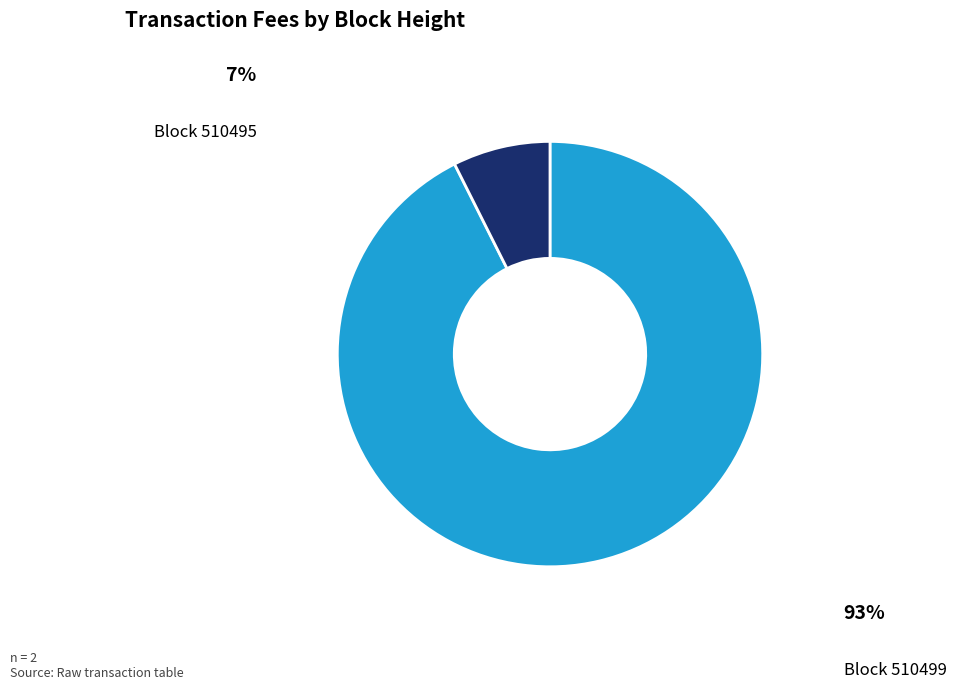

Does any single category account for the majority?

Yes